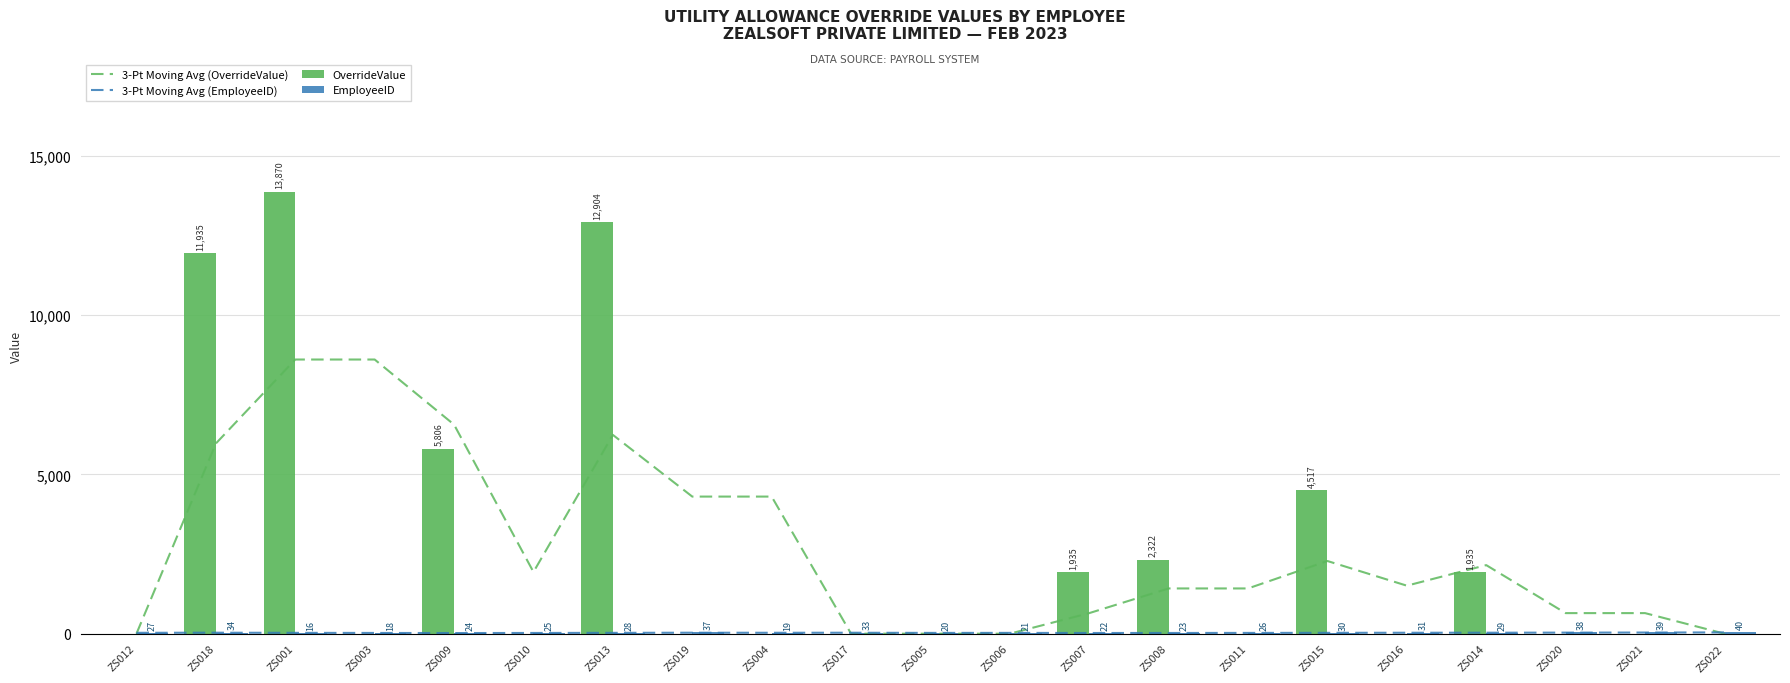

Which category has the highest value in the OverrideValue series?

ZS001